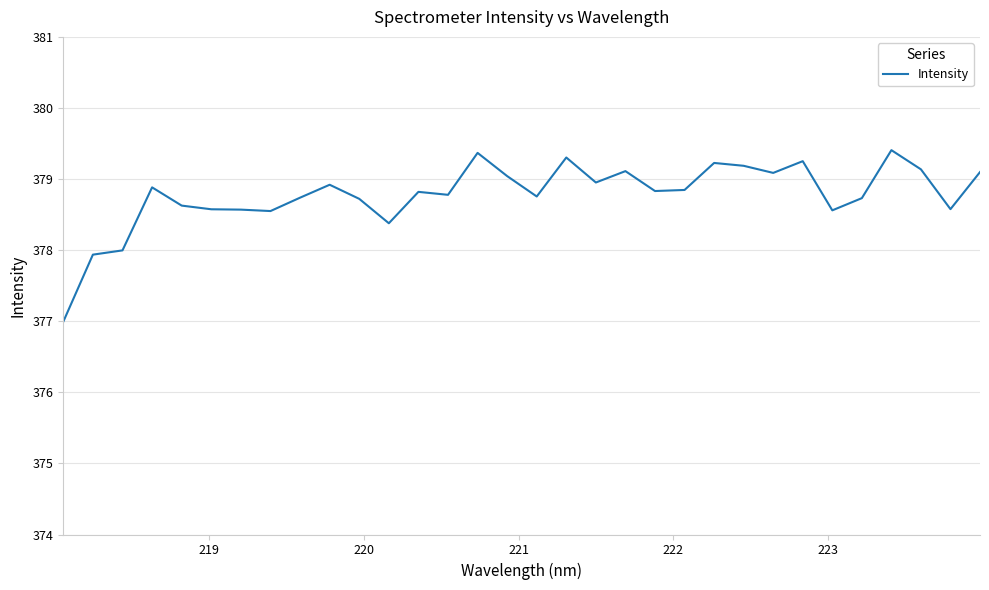

What is the difference between the maximum and minimum values?

2.4